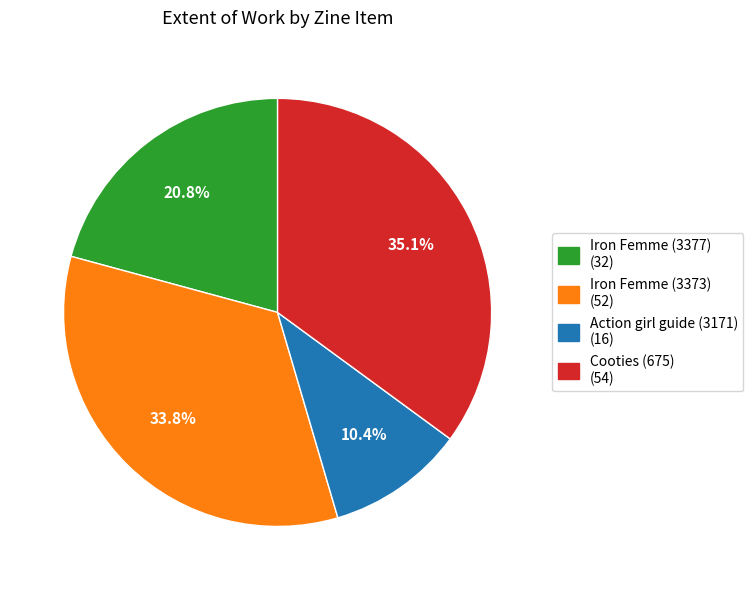

To the nearest percent, what percentage of the pie is Iron Femme (3377)?

21%